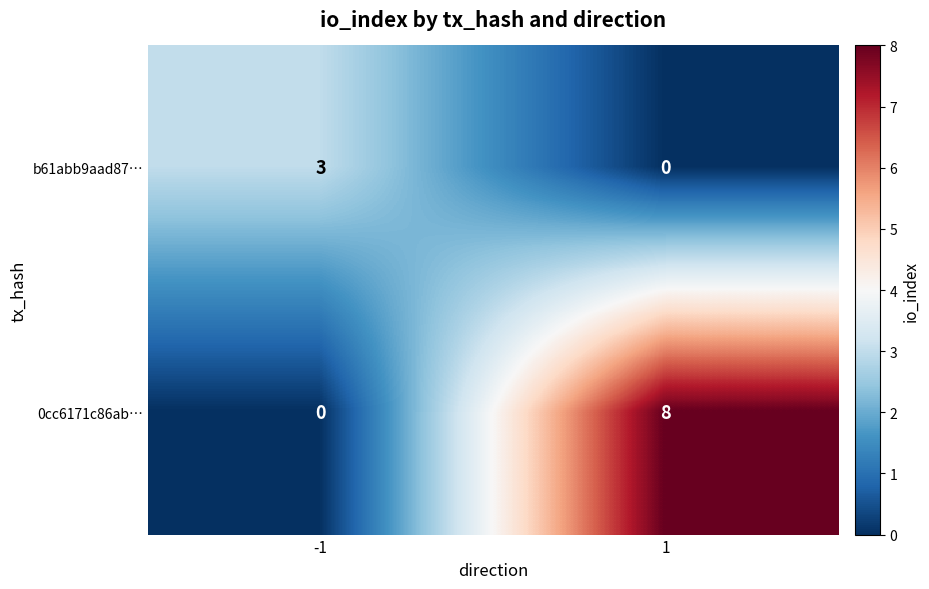

True or false: b61abb9aad87… has a value of 1 at 1.

False